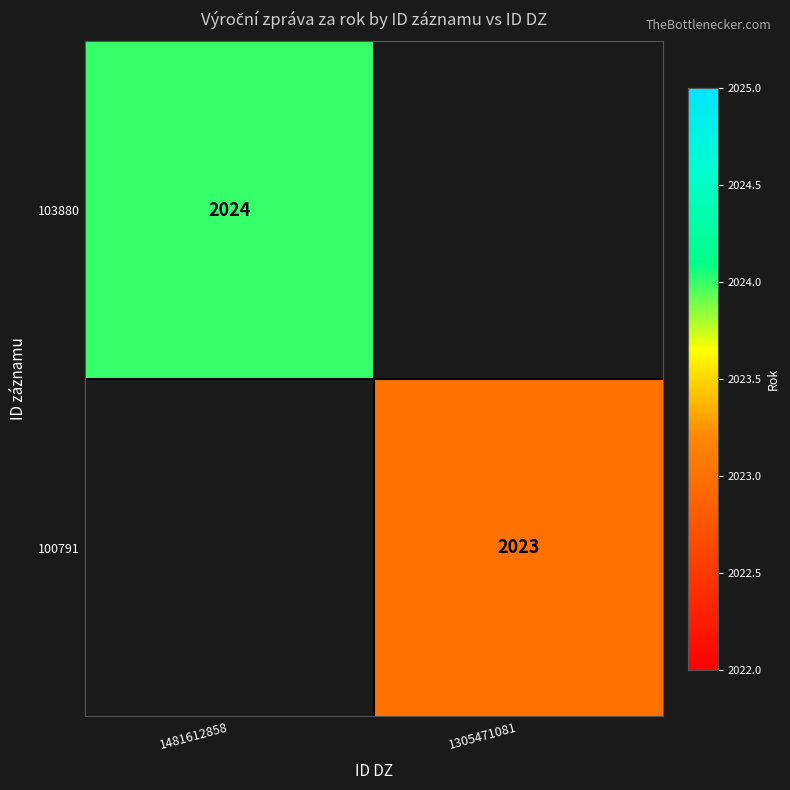

The 103880 series shows 2024 at 1481612858. True or false?

True